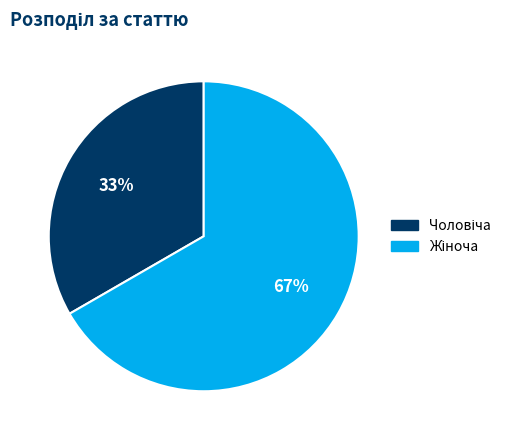

To the nearest percent, what is the average slice percentage?

50%